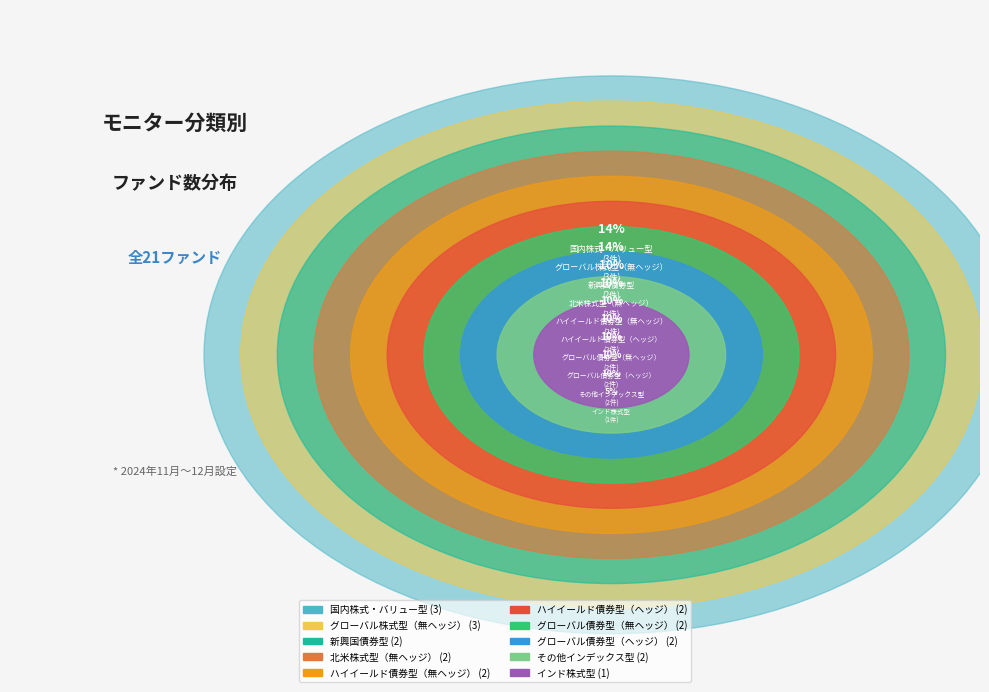

Rank the categories by value from highest to lowest.

国内株式・バリュー型, グローバル株式型（無ヘッジ）, その他インデックス型, 北米株式型（無ヘッジ）, グローバル債券型（ヘッジ）, グローバル債券型（無ヘッジ）, ハイイールド債券型（ヘッジ）, ハイイールド債券型（無ヘッジ）, 新興国債券型, インド株式型